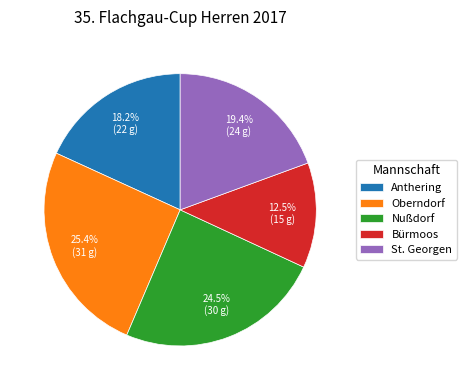

Does Bürmoos account for over 50% of the chart?

No